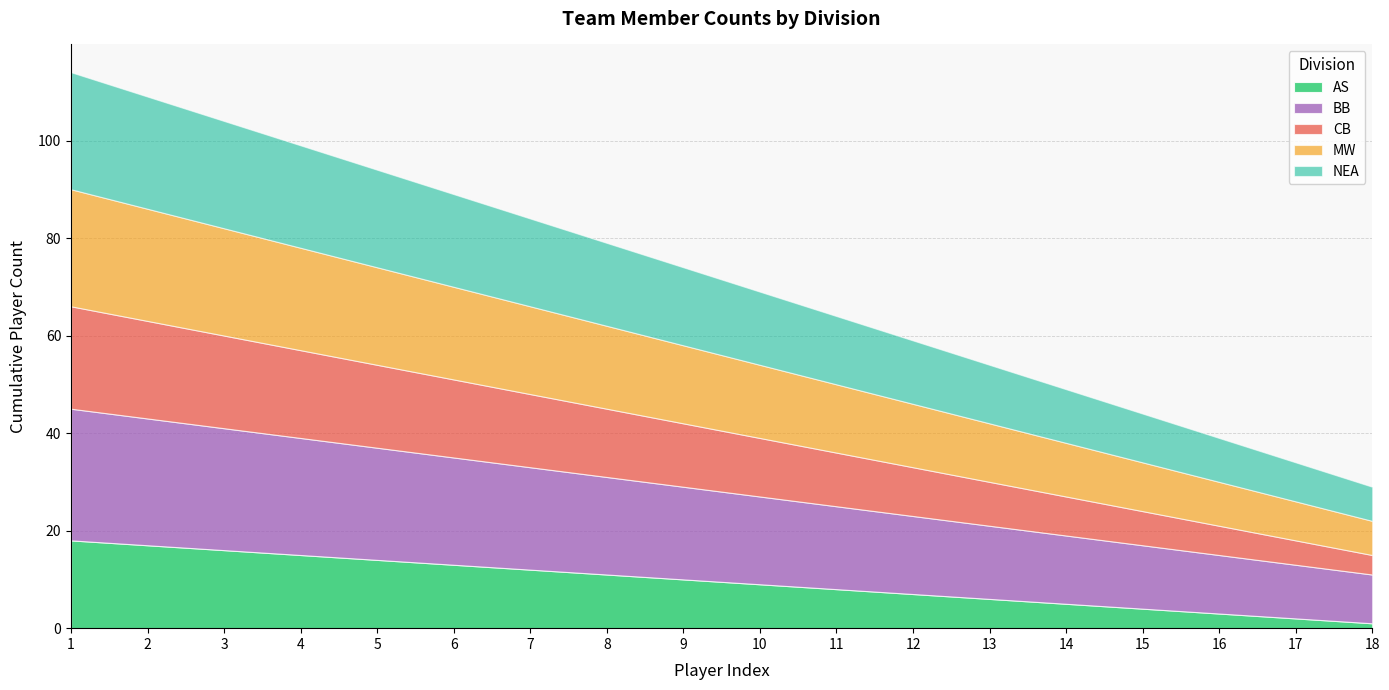

Which category has the highest value in the BB series?

1